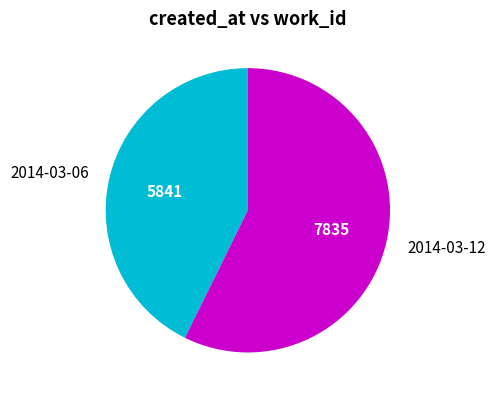

Which slice is the smallest?

2014-03-06